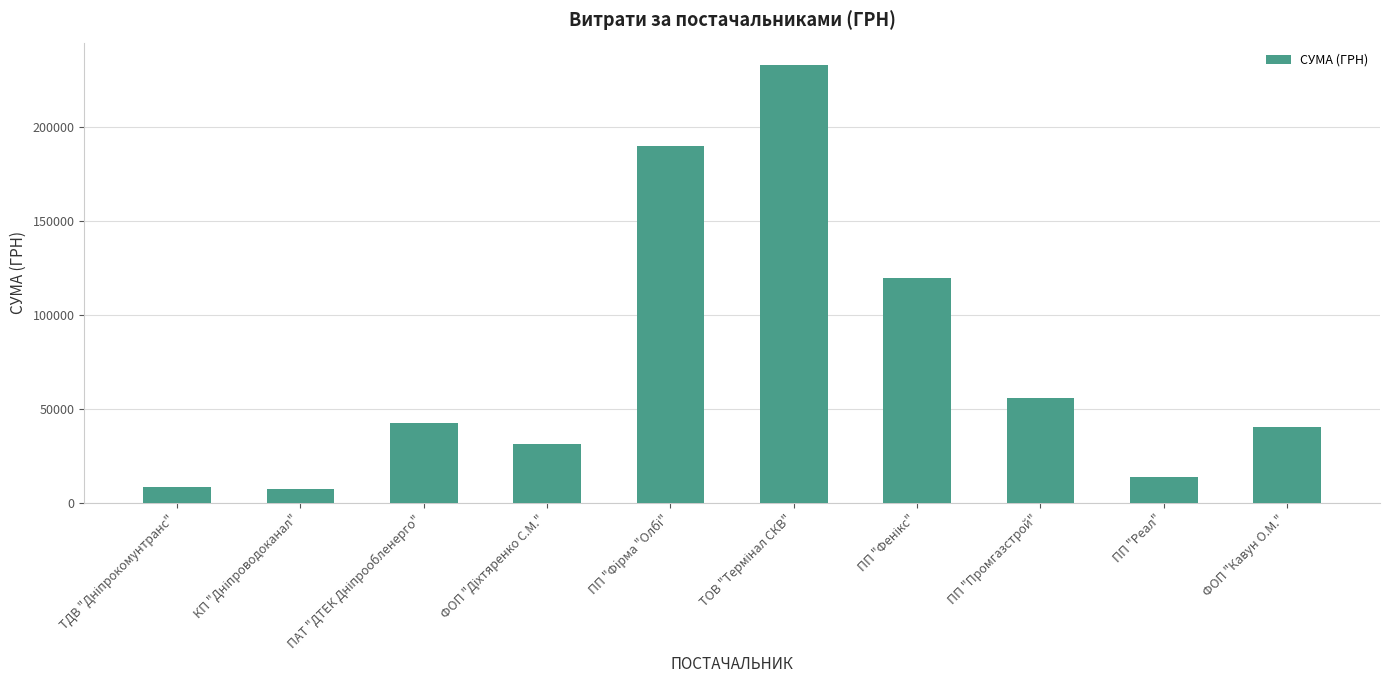

What is the sum of all values?

741999.5